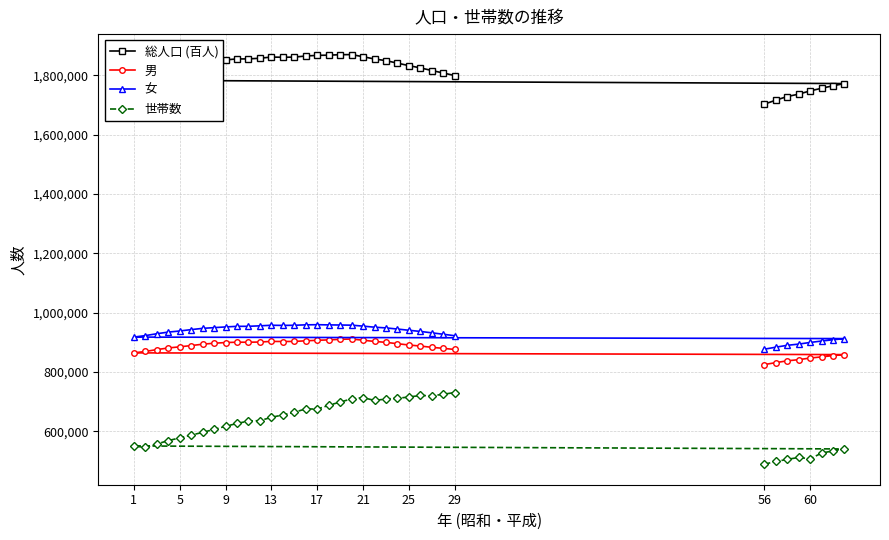

What is the average value of the 男 series?

883503